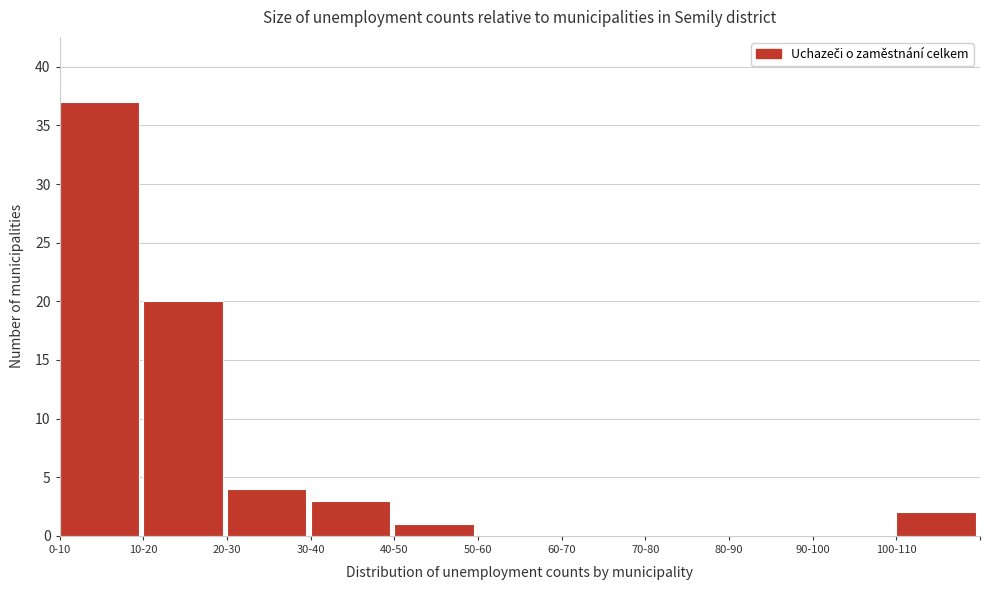

Reading left to right, what are all the values shown in this chart?

0-10=37	10-20=20	20-30=4	30-40=3	40-50=1	50-60=0	60-70=0	70-80=0	80-90=0	90-100=0	100-110=2